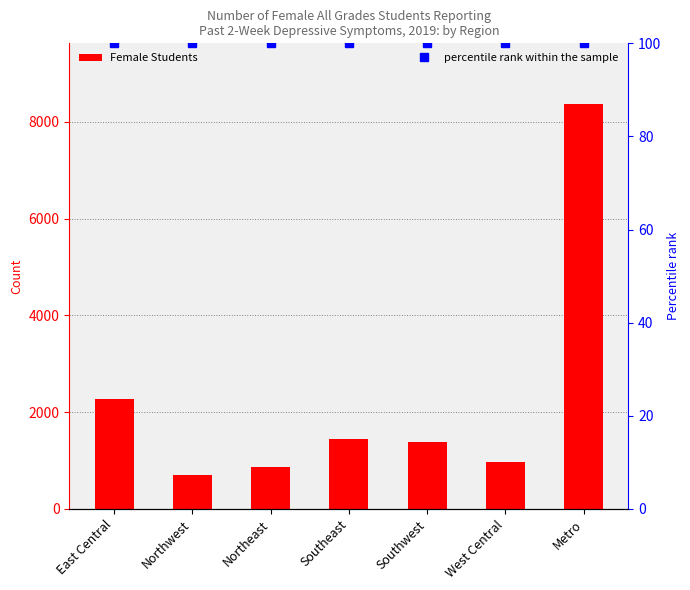

How many groups of bars are there?

7